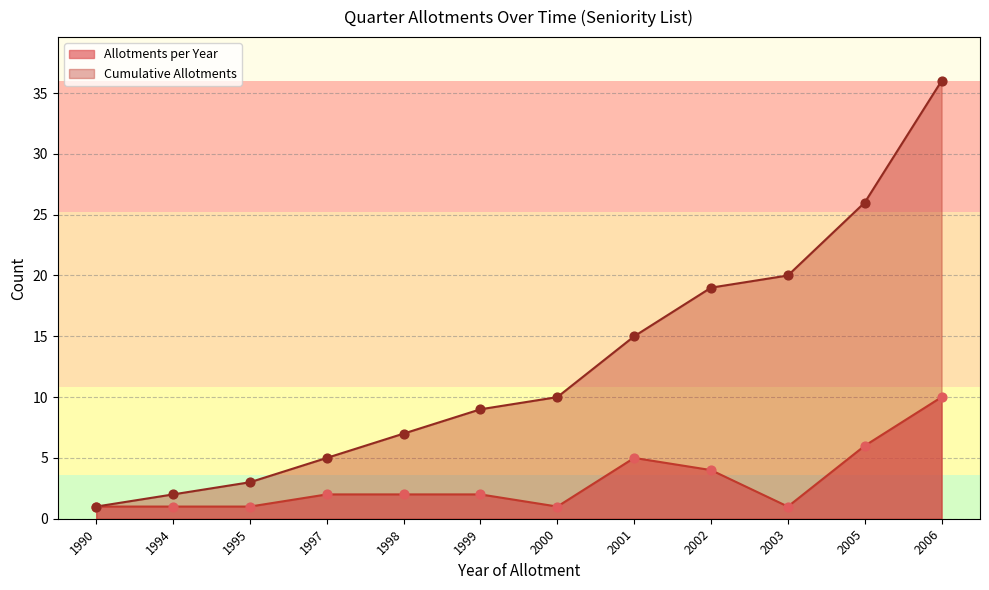

What are all the series names shown in the legend?

Allotments per Year, Cumulative Allotments